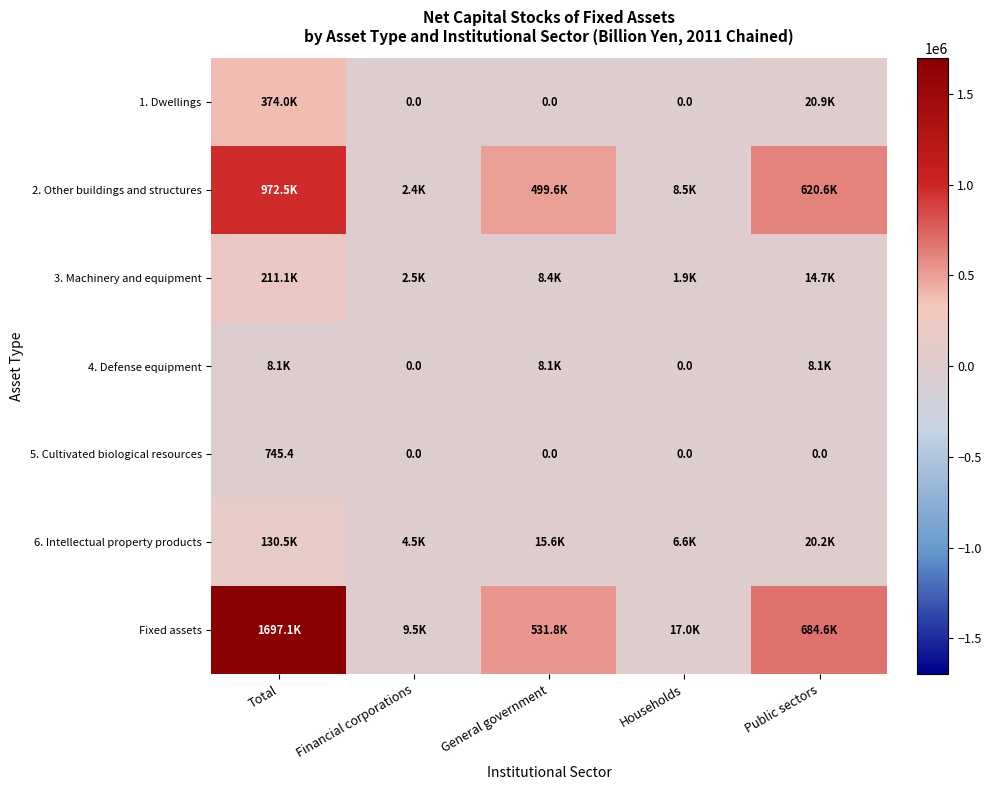

The 5. Cultivated biological resources series shows 508.9 at Public sectors. True or false?

False